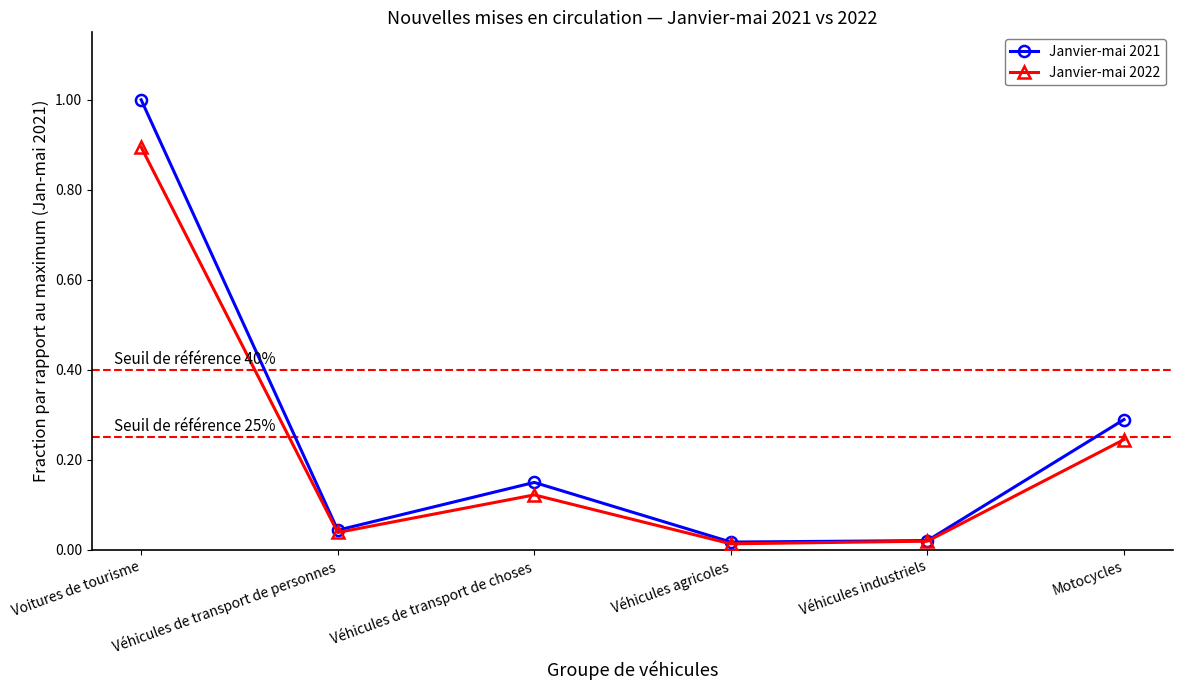

How many interior local peaks does the Janvier-mai 2022 series have?

1